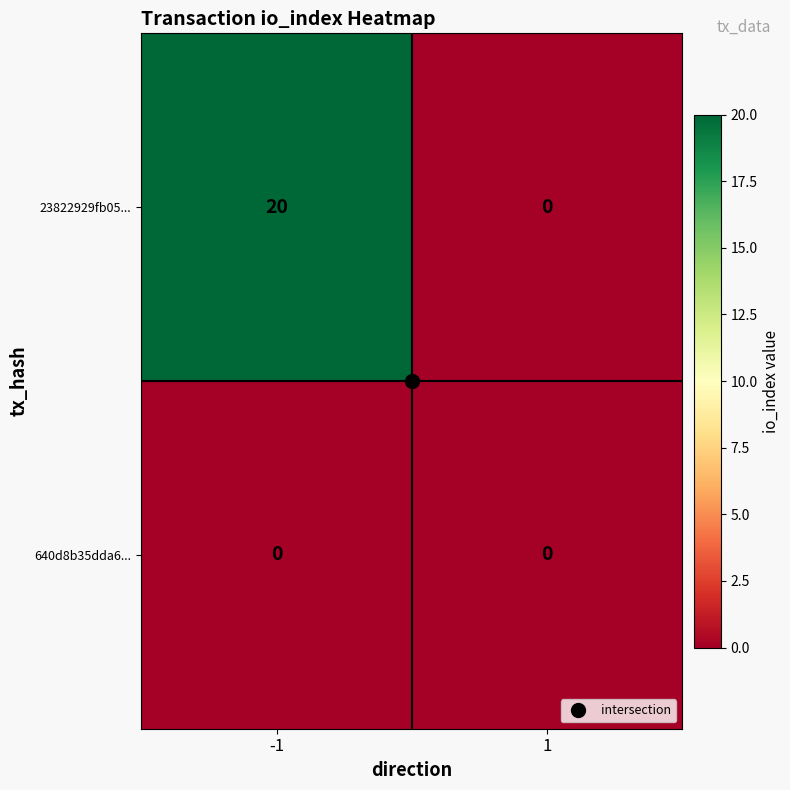

What is the greatest value displayed?

20